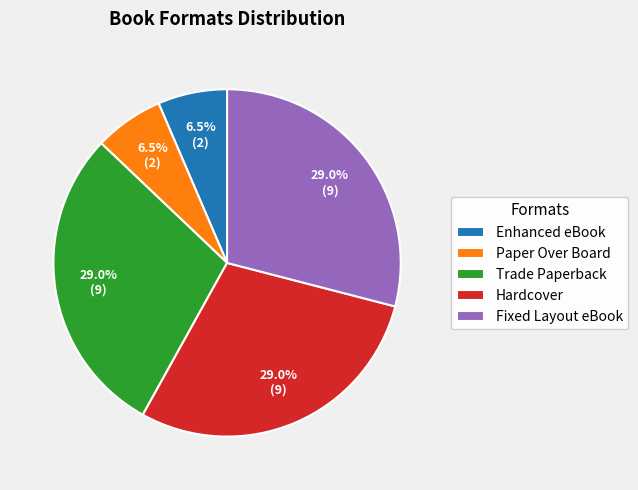

To the nearest percent, what is the average slice percentage?

20%